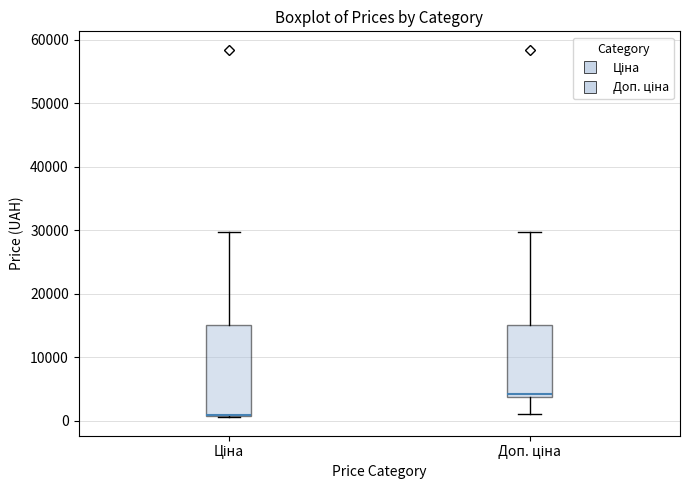

Where does the lower whisker of the box for Доп. ціна end on the y-axis? The values are not printed on the chart, so give them approximately, as read against the axis.

1000